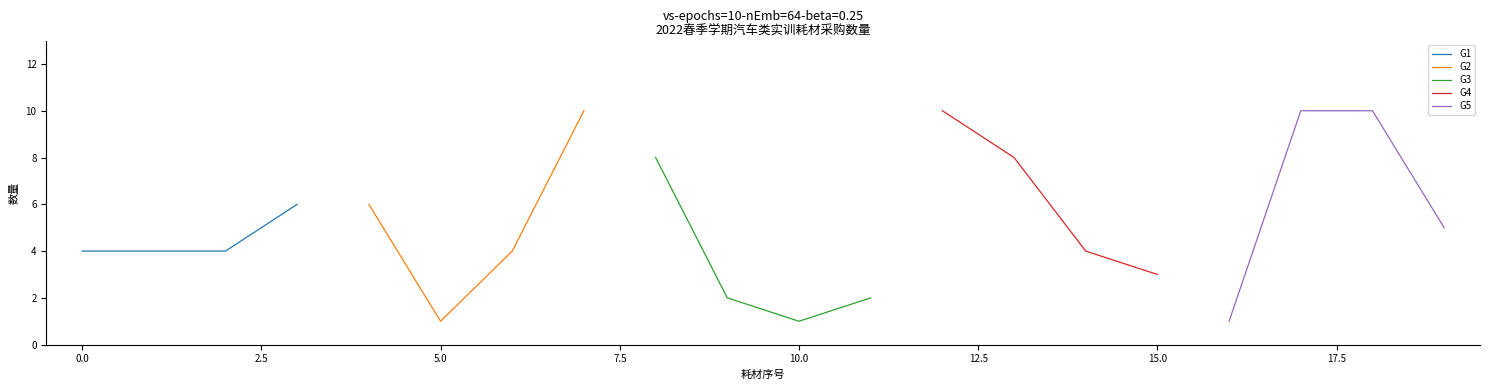

What is the highest value of the G2 series?

10